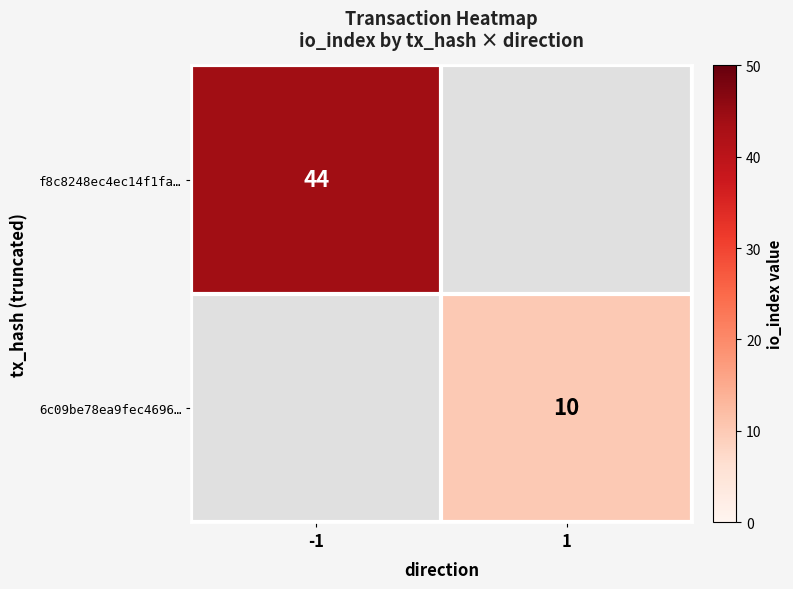

Is the value of f8c8248ec4ec14f1fa… at -1 greater than the value of 6c09be78ea9fec4696… at 1?

Yes